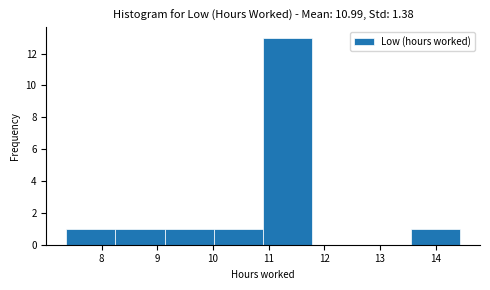

Reading left to right, transcribe this chart: for each bar, give the range it covers on the x-axis and its height. Neither the bar edges nor the heights are printed on the chart, so give them approximately, as read against the axes.

7.4 to 8.2: 1
8.2 to 9.1: 1
9.1 to 10.0: 1
10.0 to 10.9: 1
10.9 to 11.8: 13
11.8 to 12.7: 0
12.7 to 13.6: 0
13.6 to 14.4: 1